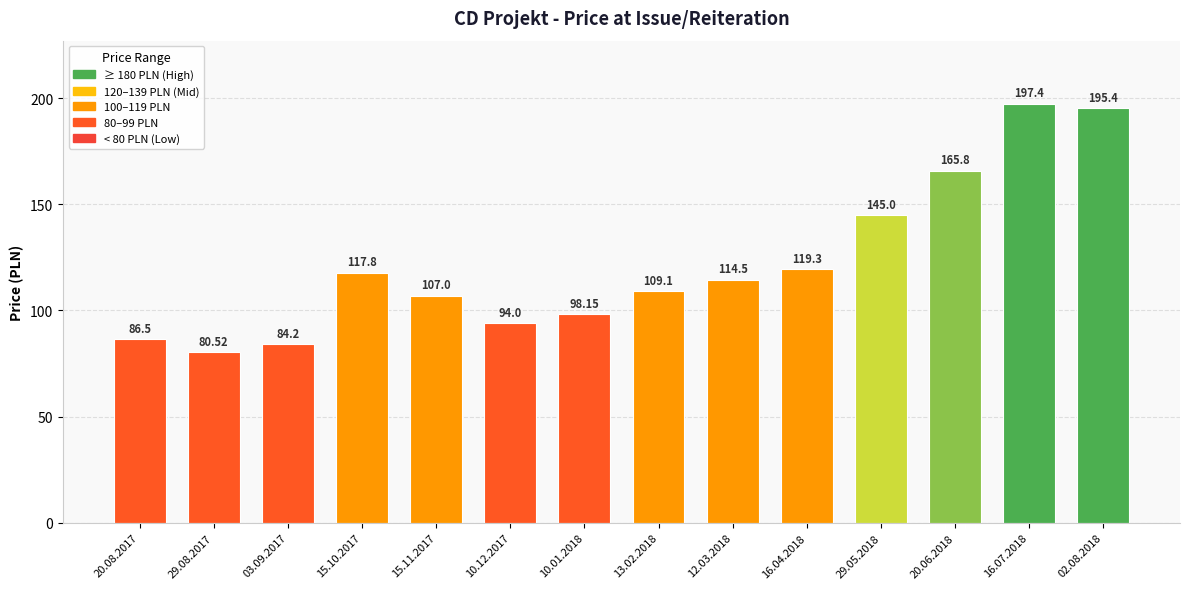

Between 16.04.2018 and 03.09.2017, which is larger?

16.04.2018